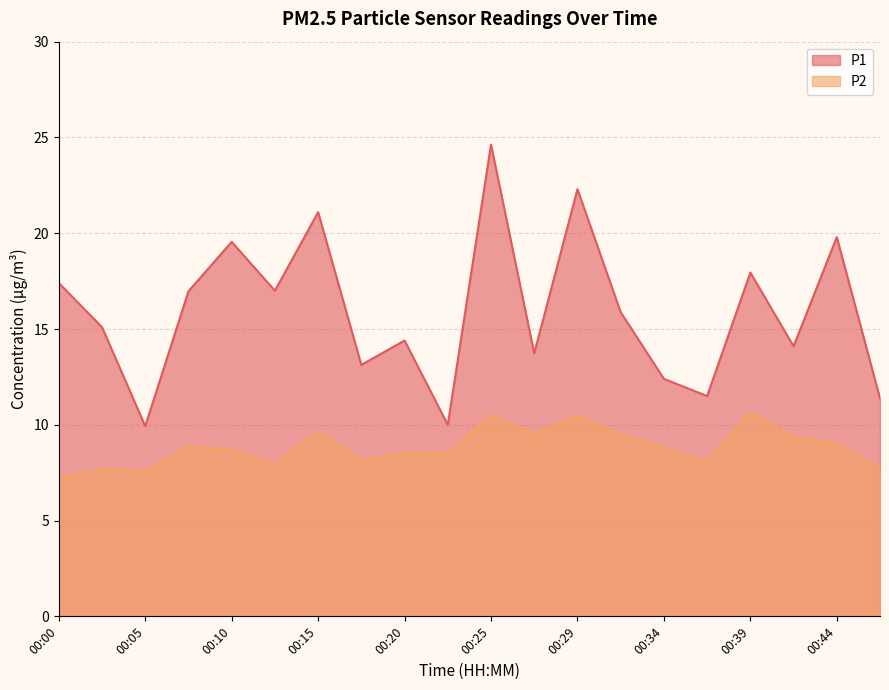

In P2, how many points are lower than both neighbors (excluding endpoints)?

6